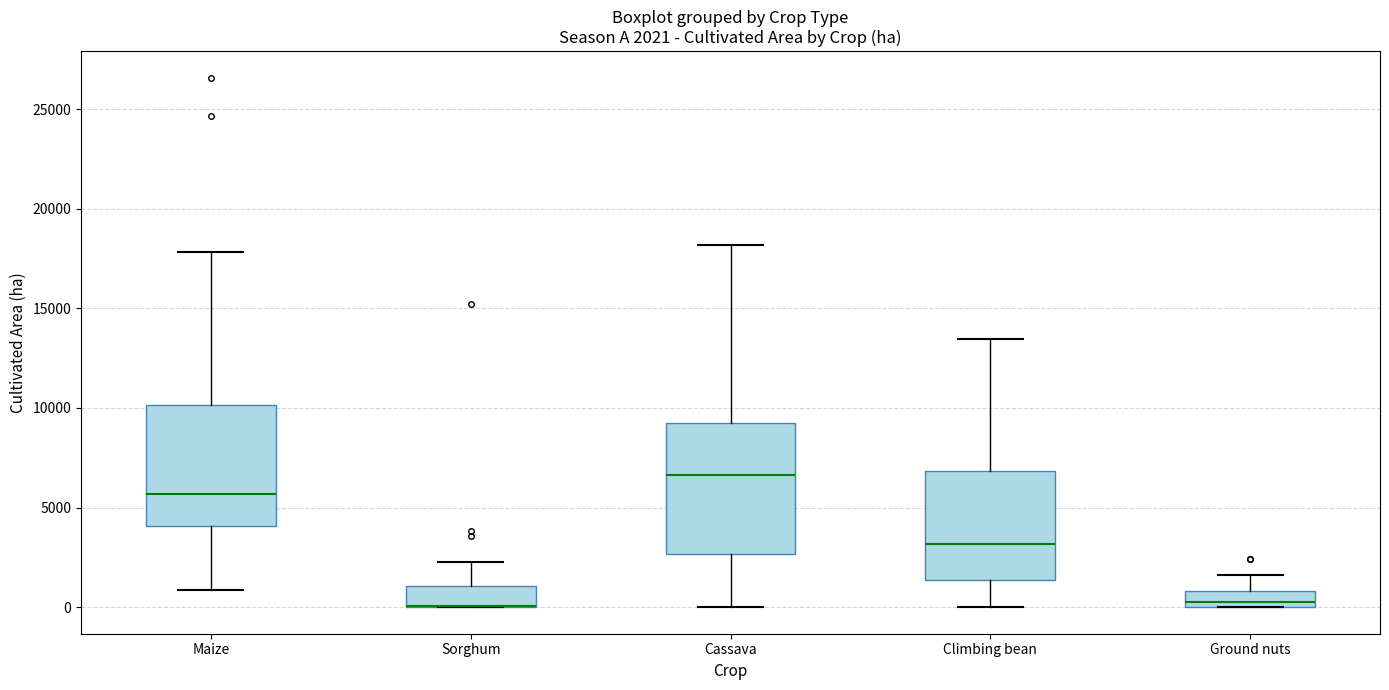

Which box is the tallest, from its lower edge to its upper edge?

Cassava